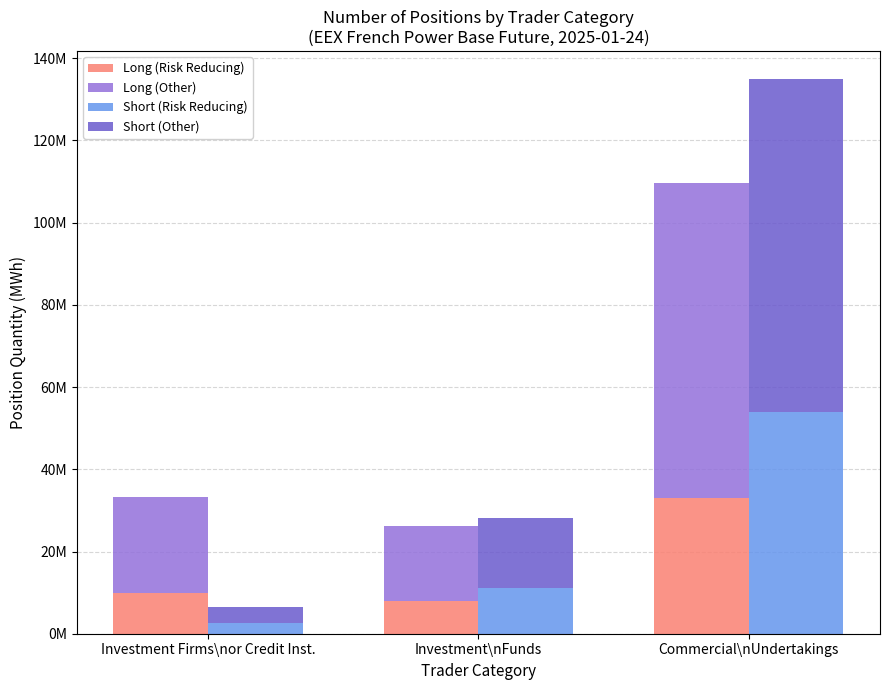

What is the value of the Short (Other) bar at the 3rd from the left?

81008842.8